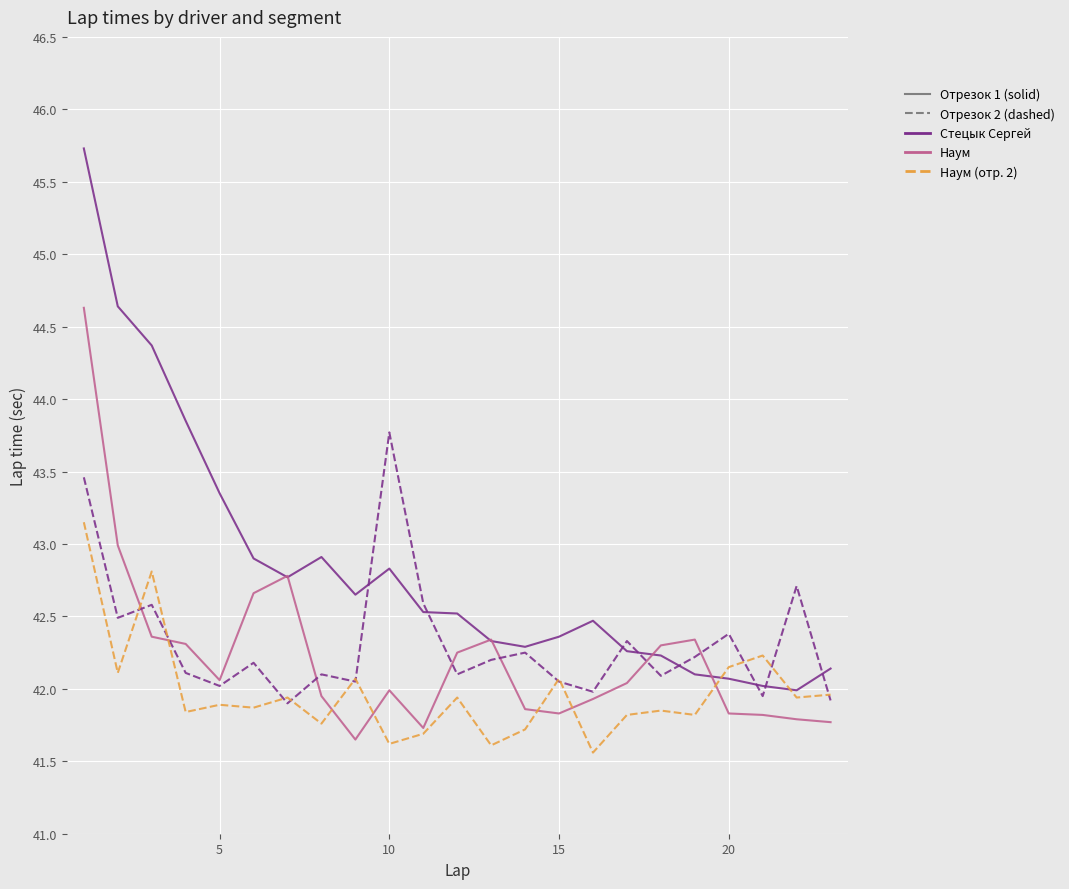

What is the maximum value shown in the chart?

45.7